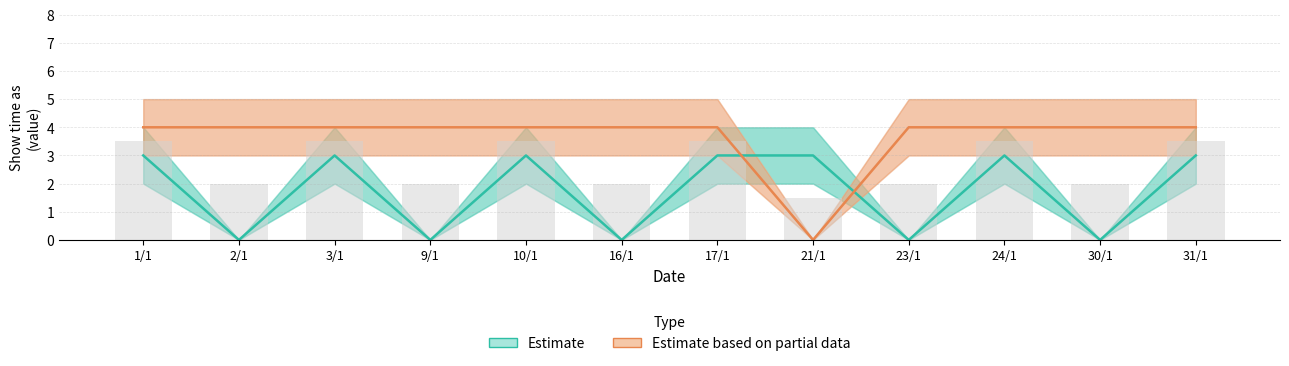

List the series in order of their peak value, highest first.

Estimate based on partial data (Show time as 4), Estimate (Show time as 3)